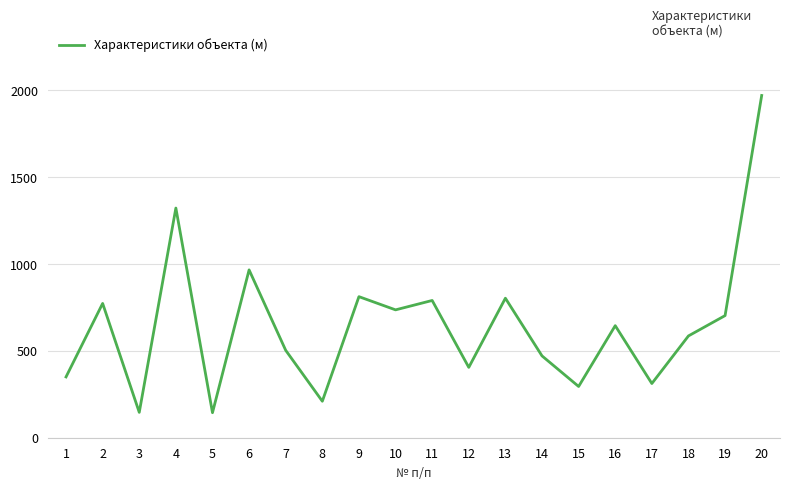

What is the greatest value displayed?

1970